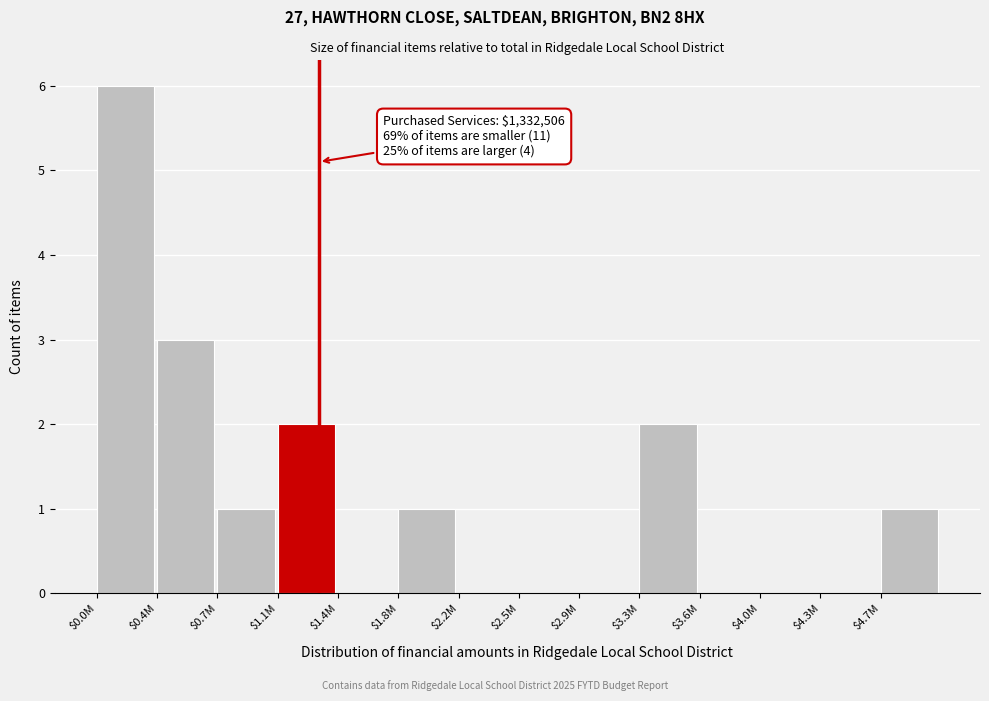

Is it true that the value at $2.2M is 0?

True